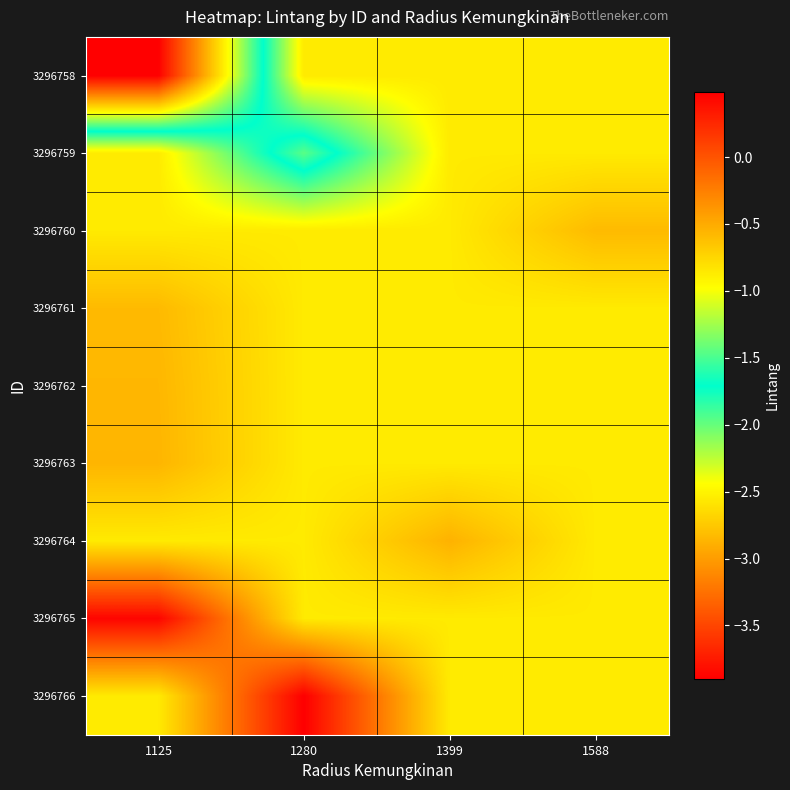

Reading left to right, transcribe all the data shown in this chart.

3296758: 1125=0.5	1280=-2.6	1399=-2.6	1588=-2.6
3296759: 1125=-2.6	1280=-1.5	1399=-2.6	1588=-2.6
3296760: 1125=-2.6	1280=-2.6	1399=-2.6	1588=-2.8
3296761: 1125=-2.8	1280=-2.6	1399=-2.6	1588=-2.6
3296762: 1125=-2.8	1280=-2.6	1399=-2.6	1588=-2.6
3296763: 1125=-2.9	1280=-2.6	1399=-2.6	1588=-2.6
3296764: 1125=-2.6	1280=-2.6	1399=-2.9	1588=-2.6
3296765: 1125=-3.9	1280=-2.6	1399=-2.6	1588=-2.6
3296766: 1125=-2.6	1280=-3.9	1399=-2.6	1588=-2.6